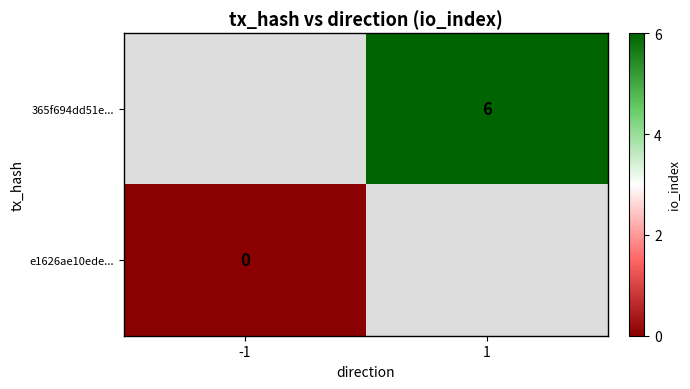

The value of 365f694dd51e... at 1 is 6. True or false?

True